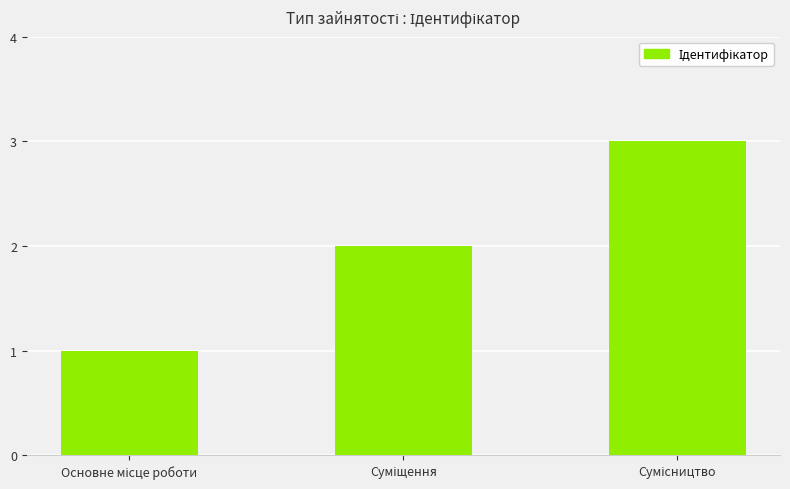

What is the sum of all values?

6